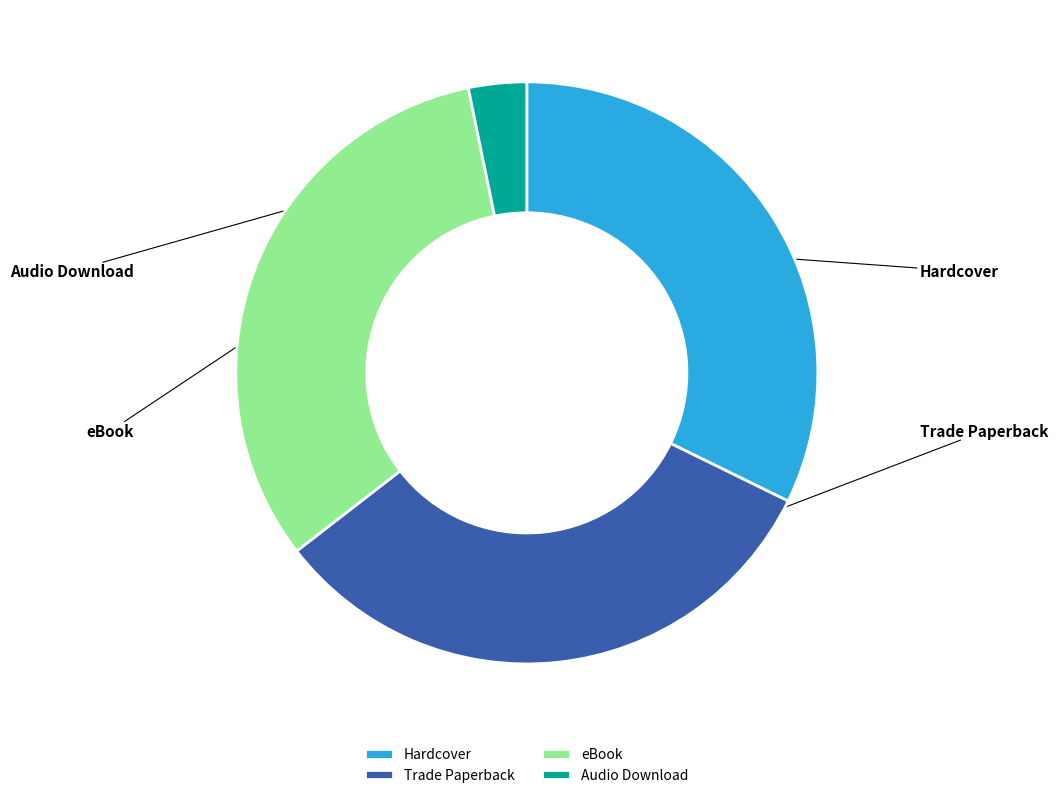

True or false: Audio Download accounts for 9% of the total.

False